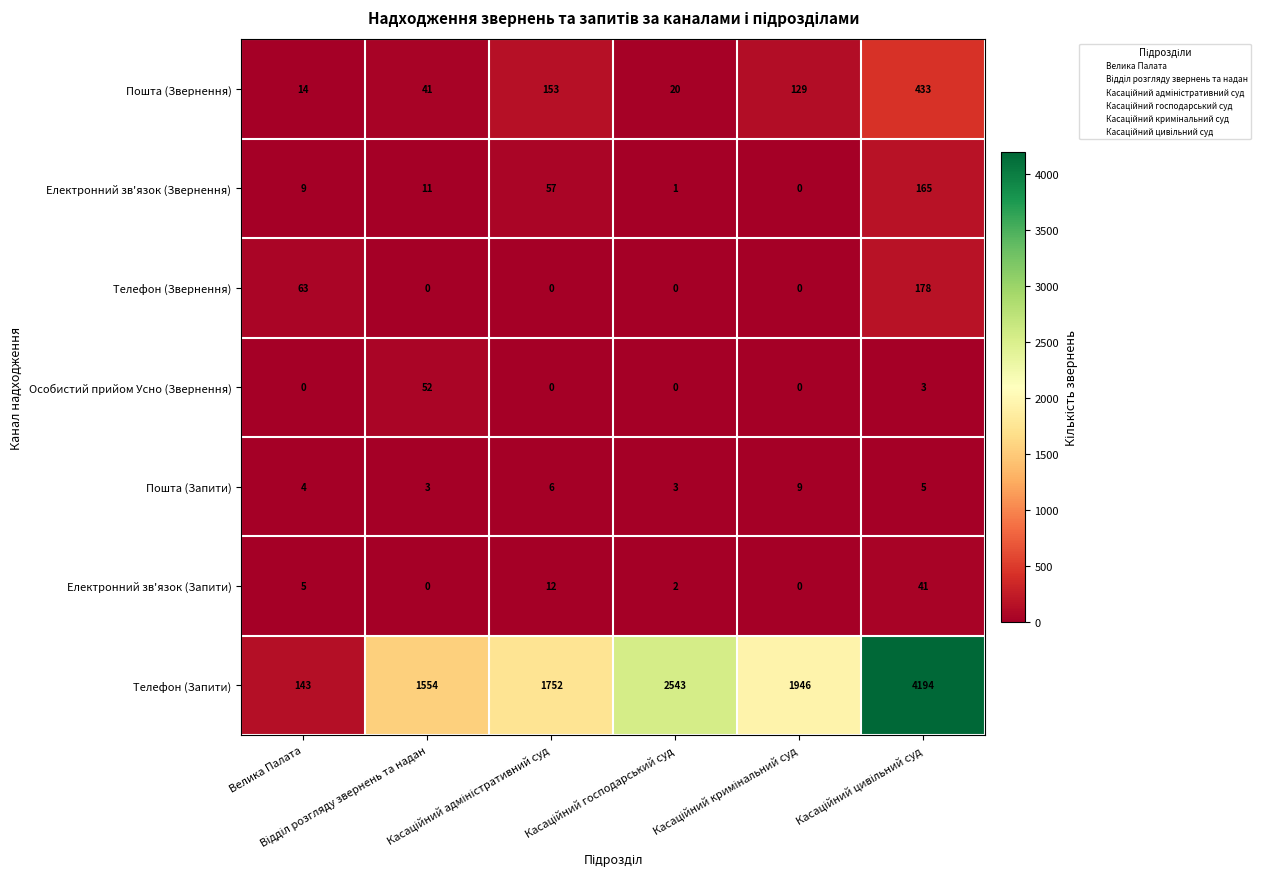

Count the Телефон (Звернення) values in the range 0 to 63.

5